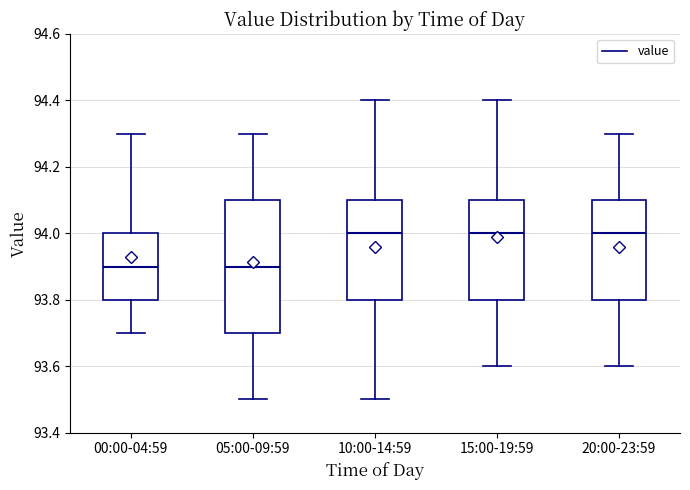

Which box is the tallest, from its lower edge to its upper edge?

05:00-09:59